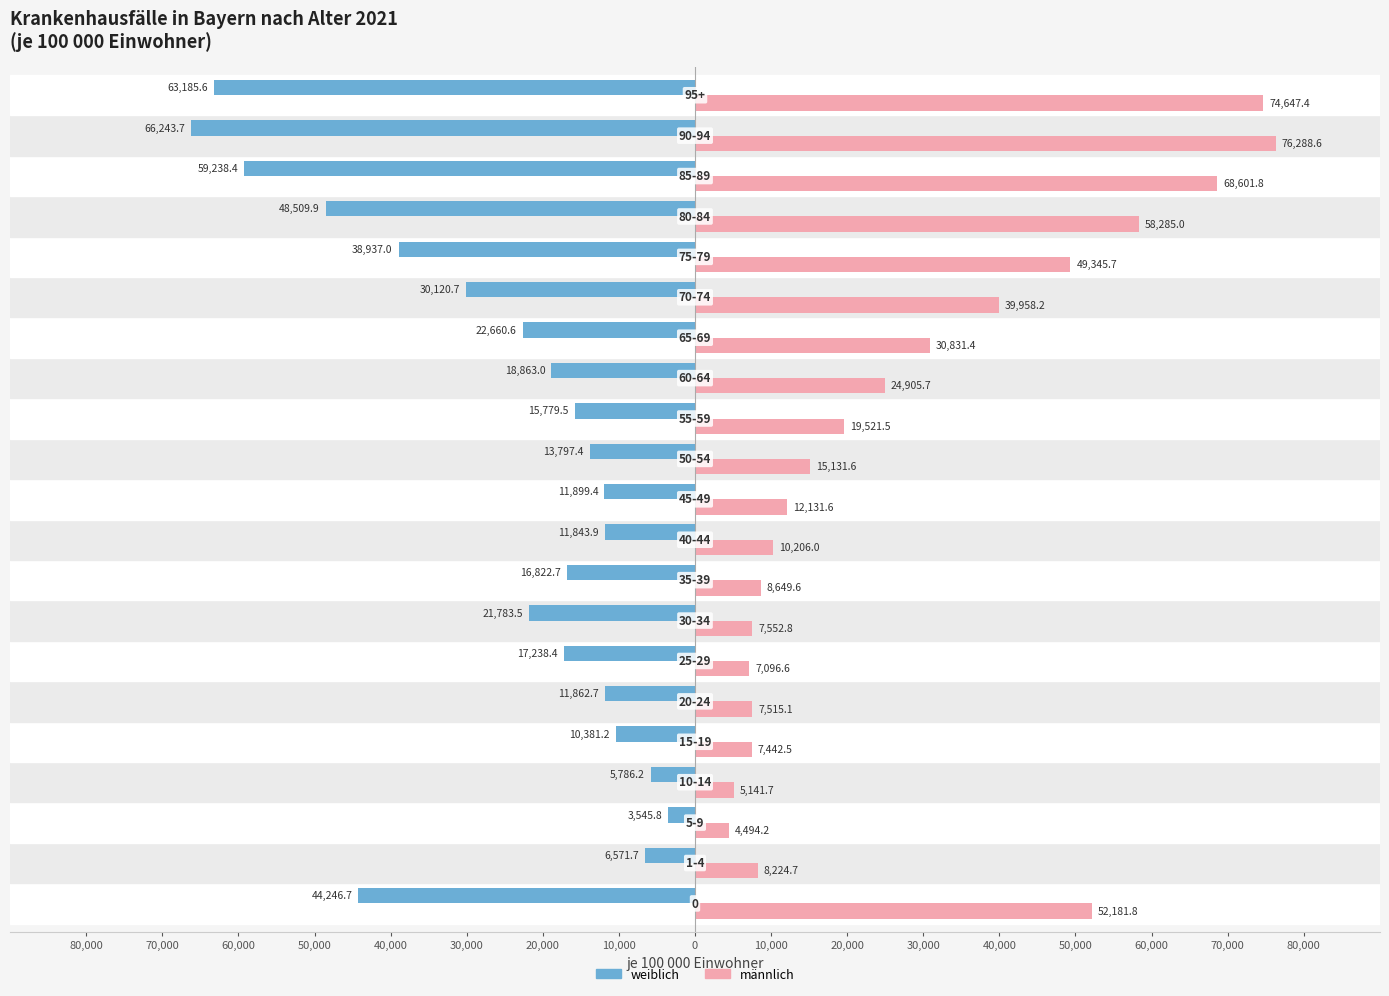

What are all the series names shown in the legend?

weiblich, männlich